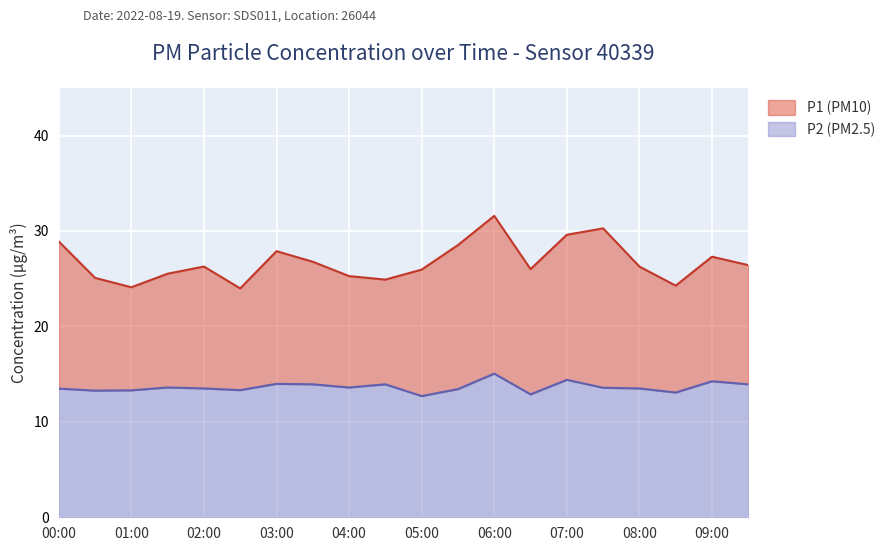

At which category is the sum across all series the highest?

06:00